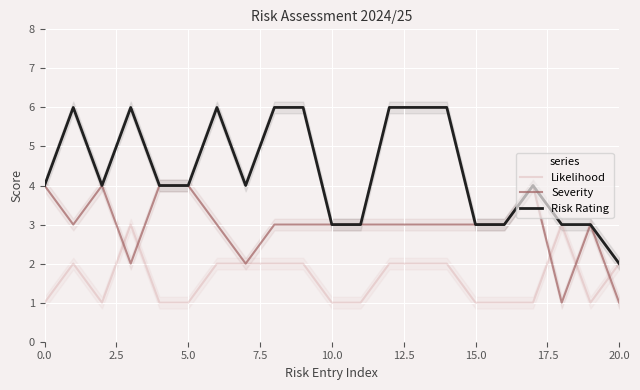

Reading left to right, transcribe all the data shown in this chart.

Likelihood: 1	2	1	3	1	1	2	2	2	2	1	1	2	2	2	1	1	1	3	1	2
Severity: 4	3	4	2	4	4	3	2	3	3	3	3	3	3	3	3	3	4	1	3	1
Risk Rating: 4	6	4	6	4	4	6	4	6	6	3	3	6	6	6	3	3	4	3	3	2